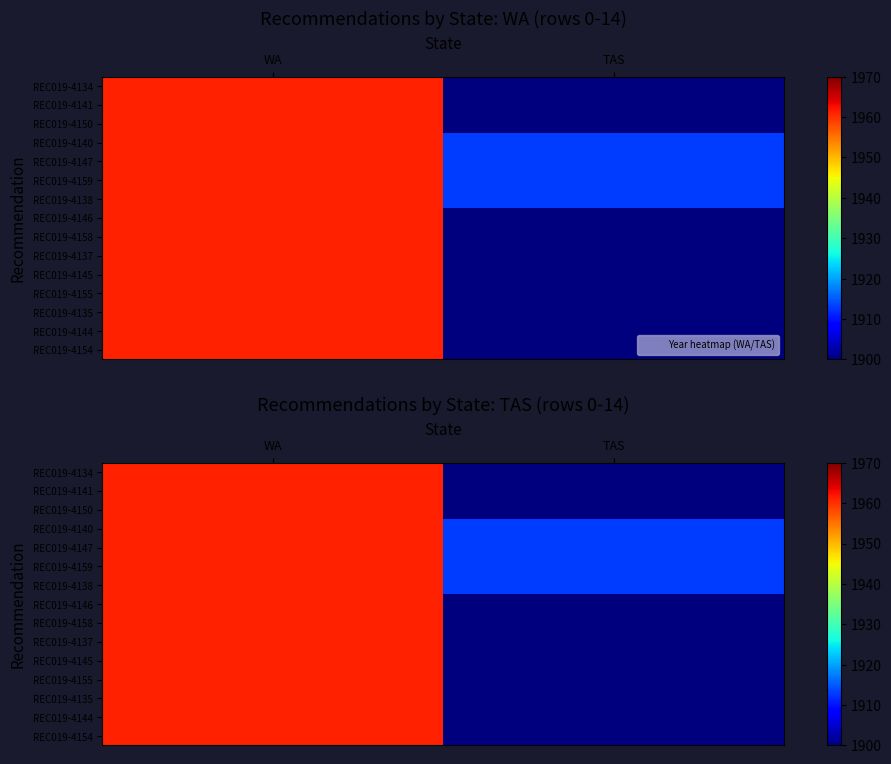

At how many categories does at least one series exceed 1929?

1